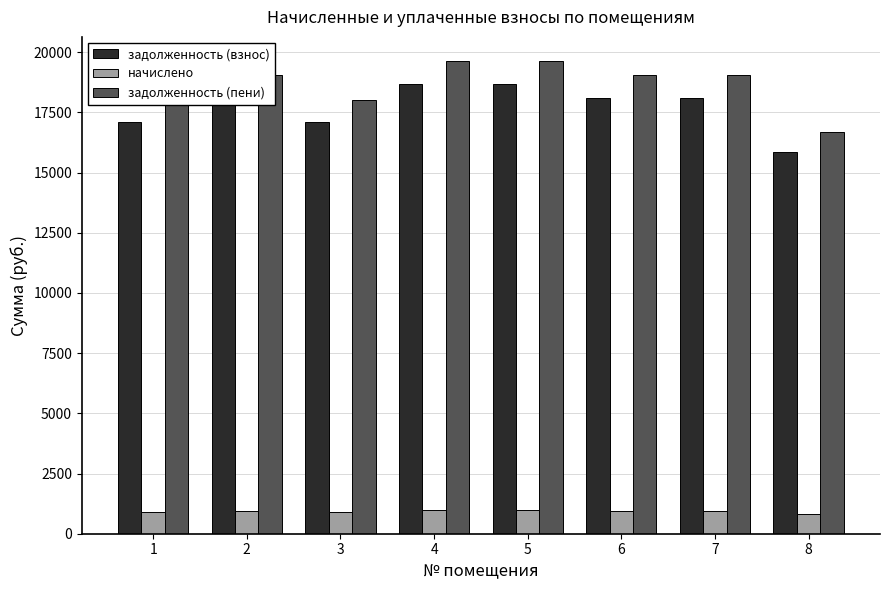

List the series in order of their peak value, highest first.

задолженность (пени), задолженность (взнос), начислено